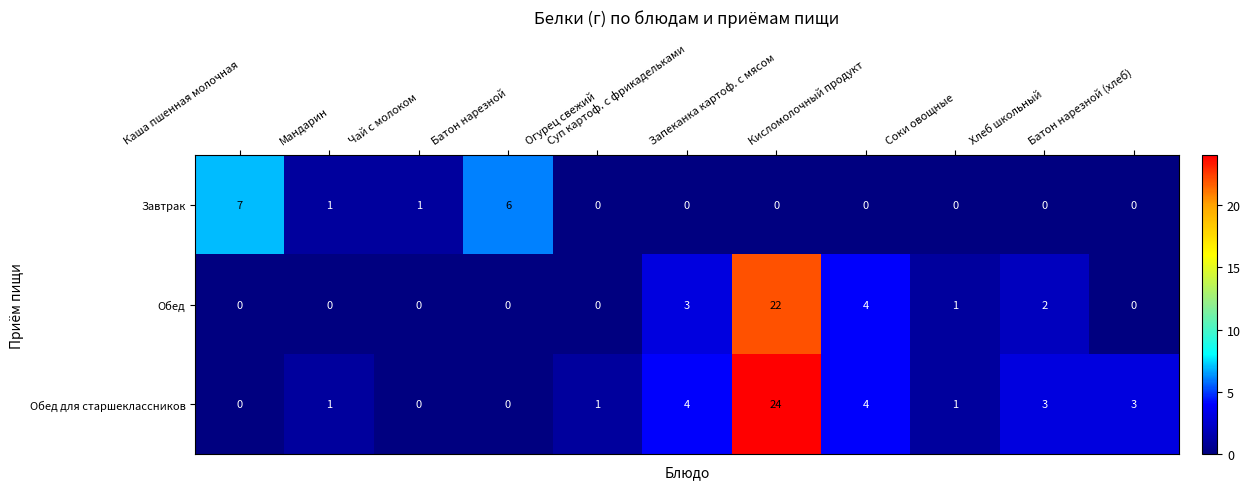

What is the difference between the Завтрак values at Каша пшенная молочная and Огурец свежий?

7